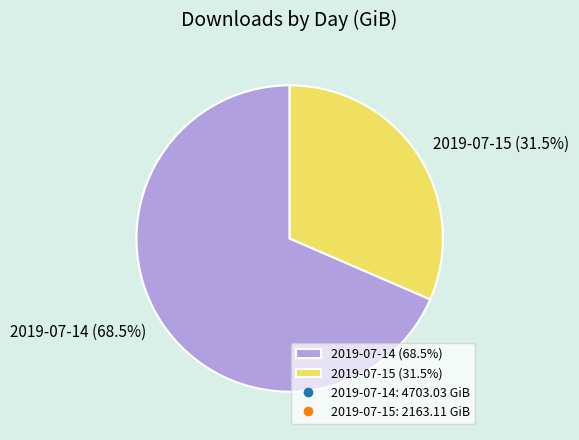

Does 2019-07-15 account for over 50% of the chart?

No